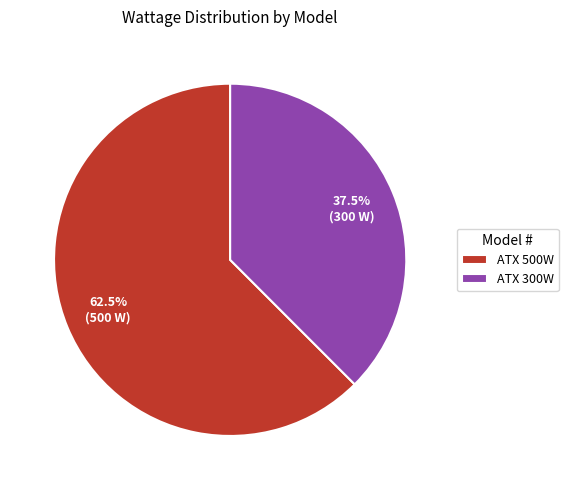

Is ATX 300W the majority of the pie?

No